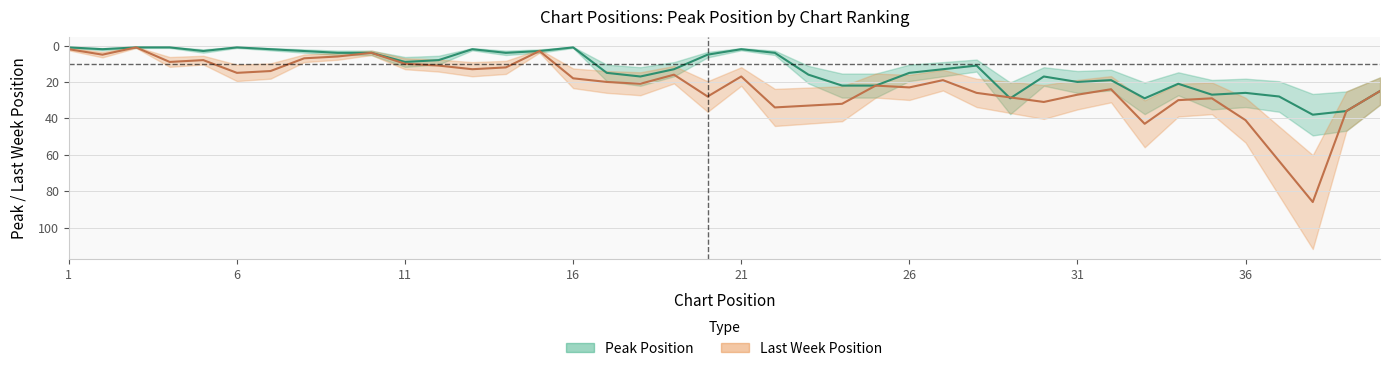

Is it true that the value at 2 is 2?

True